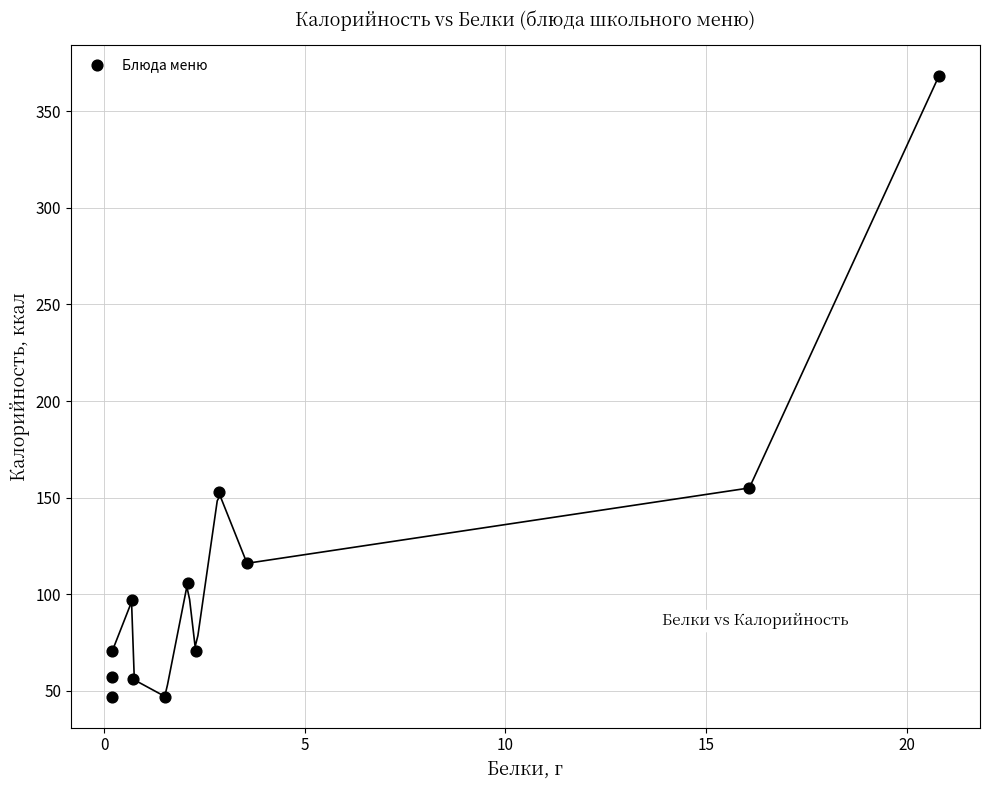

What is the range of Y values (max minus min)?

321.0